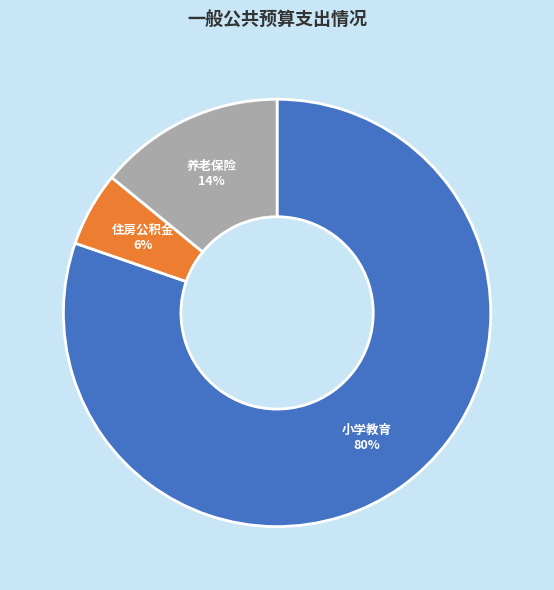

Does 住房公积金 represent more than half of the total?

No